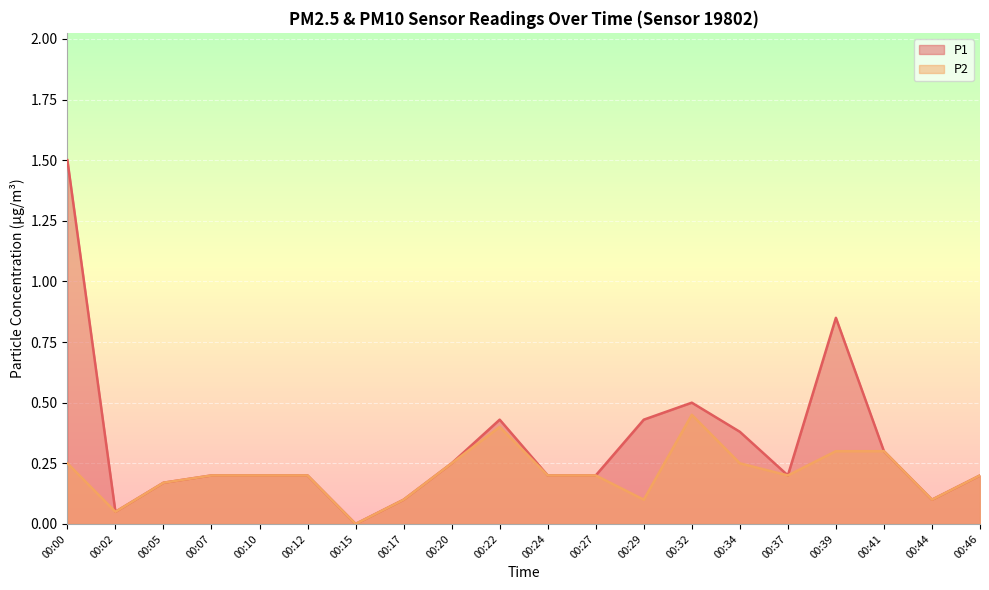

Which series has the largest total across all categories?

P1